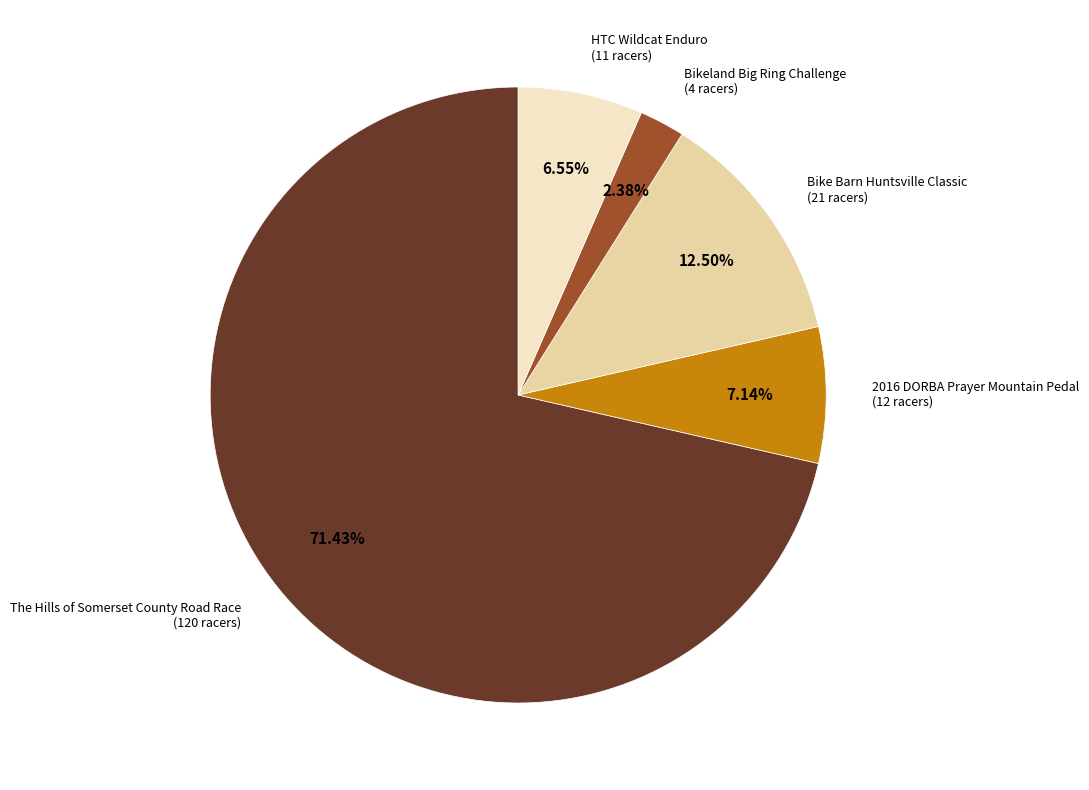

What percentage do HTC Wildcat Enduro and 2016 DORBA Prayer Mountain Pedal together represent?

13.7%